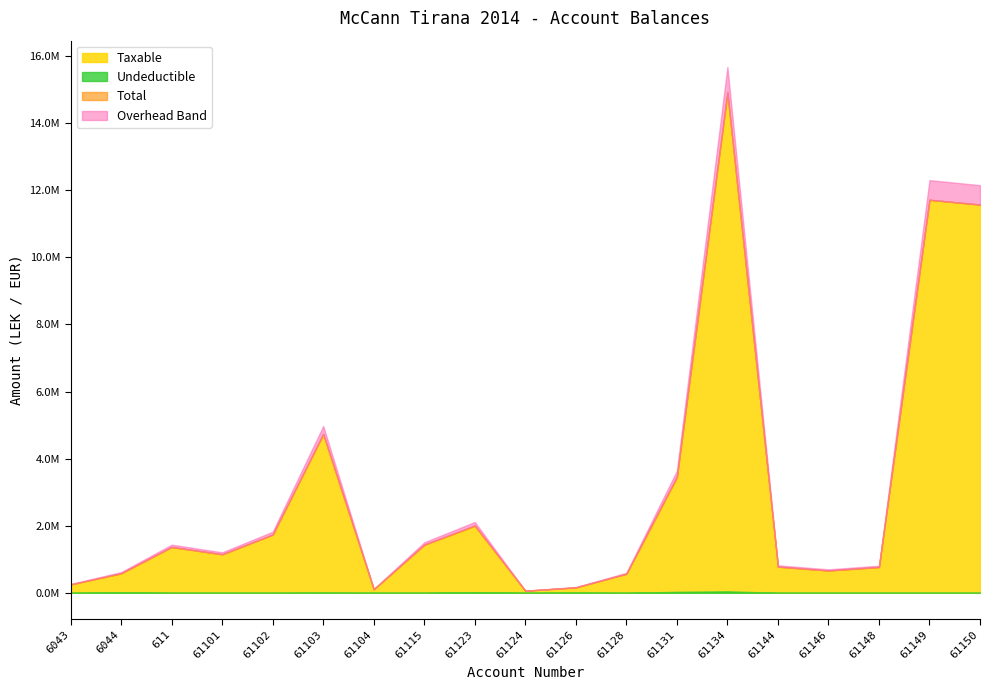

What is the label of the 15th point from the right?

61102